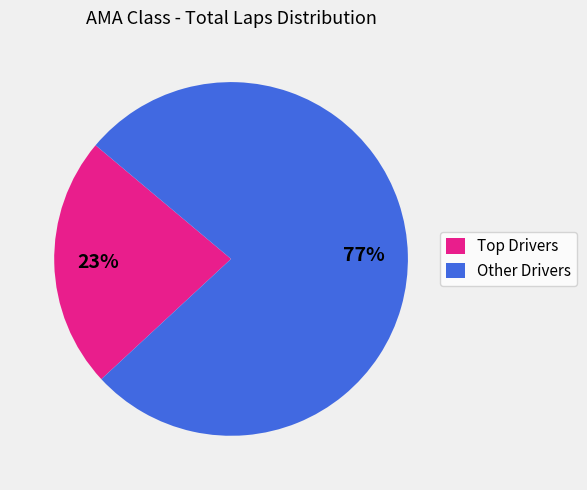

True or false: Other Drivers accounts for 89% of the total.

False